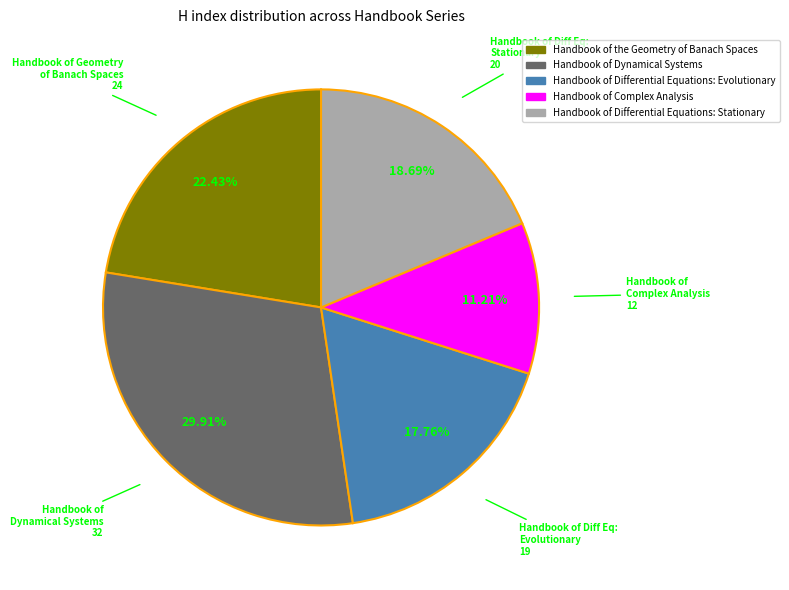

Between Handbook of Dynamical Systems and Handbook of Differential Equations: Evolutionary, which is larger?

Handbook of Dynamical Systems